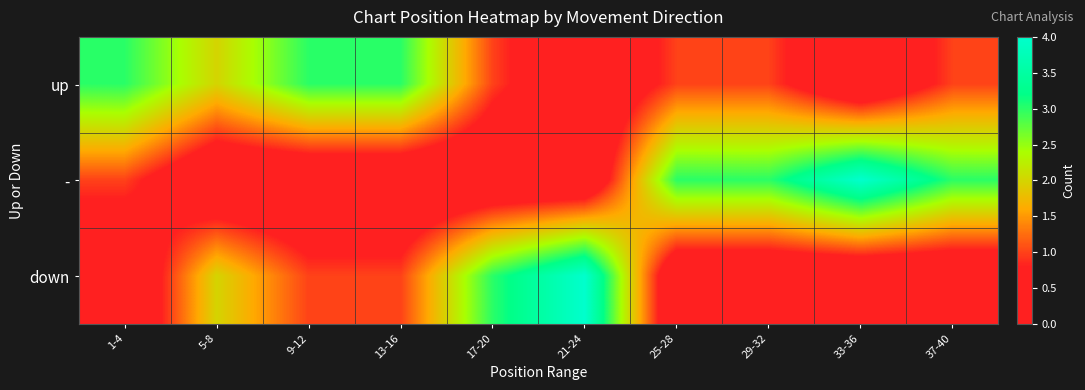

Reading right to left, list all the values displayed in this chart.

up: 37-40=1	33-36=0	29-32=1	25-28=1	21-24=0	17-20=1	13-16=3	9-12=3	5-8=2	1-4=3
-: 37-40=3	33-36=4	29-32=3	25-28=3	21-24=0	17-20=0	13-16=0	9-12=0	5-8=0	1-4=1
down: 37-40=0	33-36=0	29-32=0	25-28=0	21-24=4	17-20=3	13-16=1	9-12=1	5-8=2	1-4=0